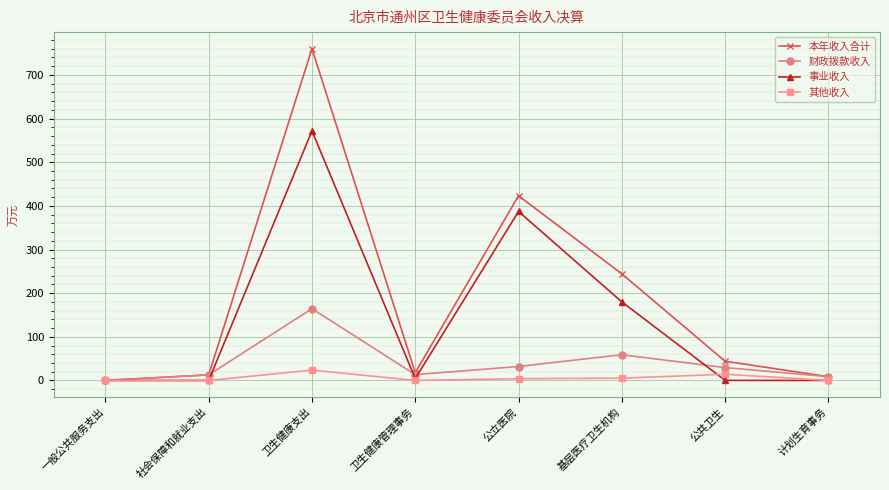

What is the total value across all series at 卫生健康支出?

1520.3